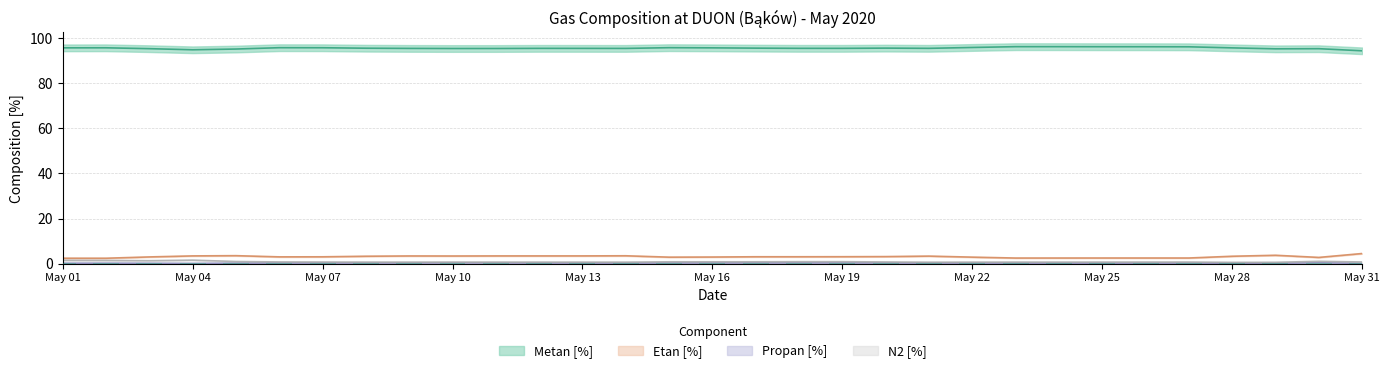

Rank the series by their maximum value, from lowest to highest.

Propan [%], N2 [%], Etan [%], Metan [%]